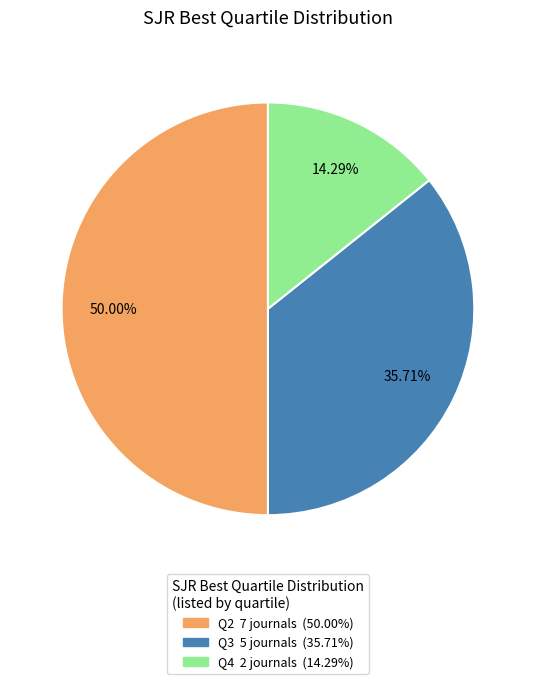

True or false: Q4 accounts for 23% of the total.

False